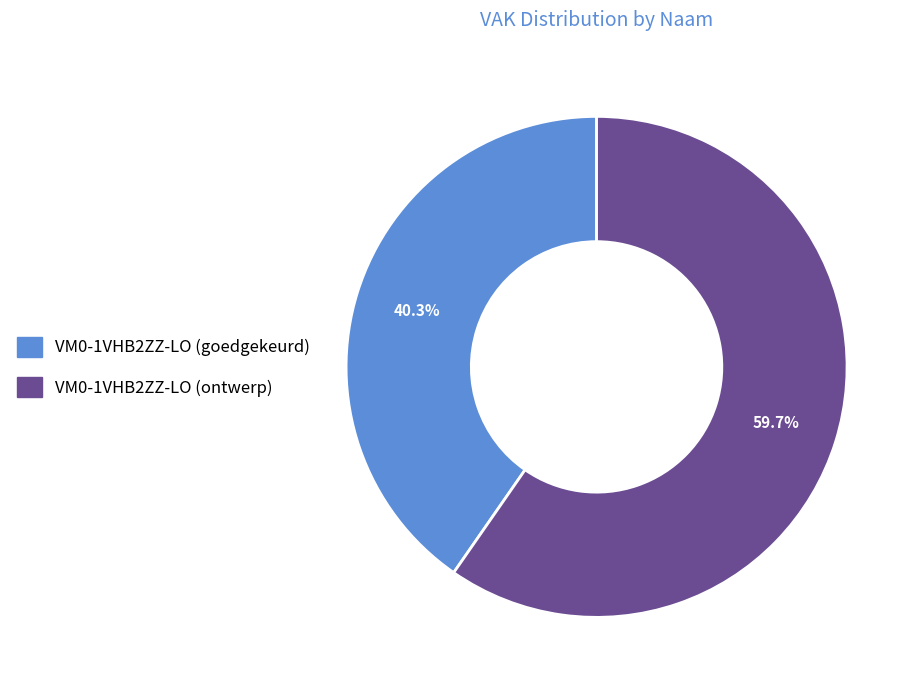

How many slices are in this pie chart?

2